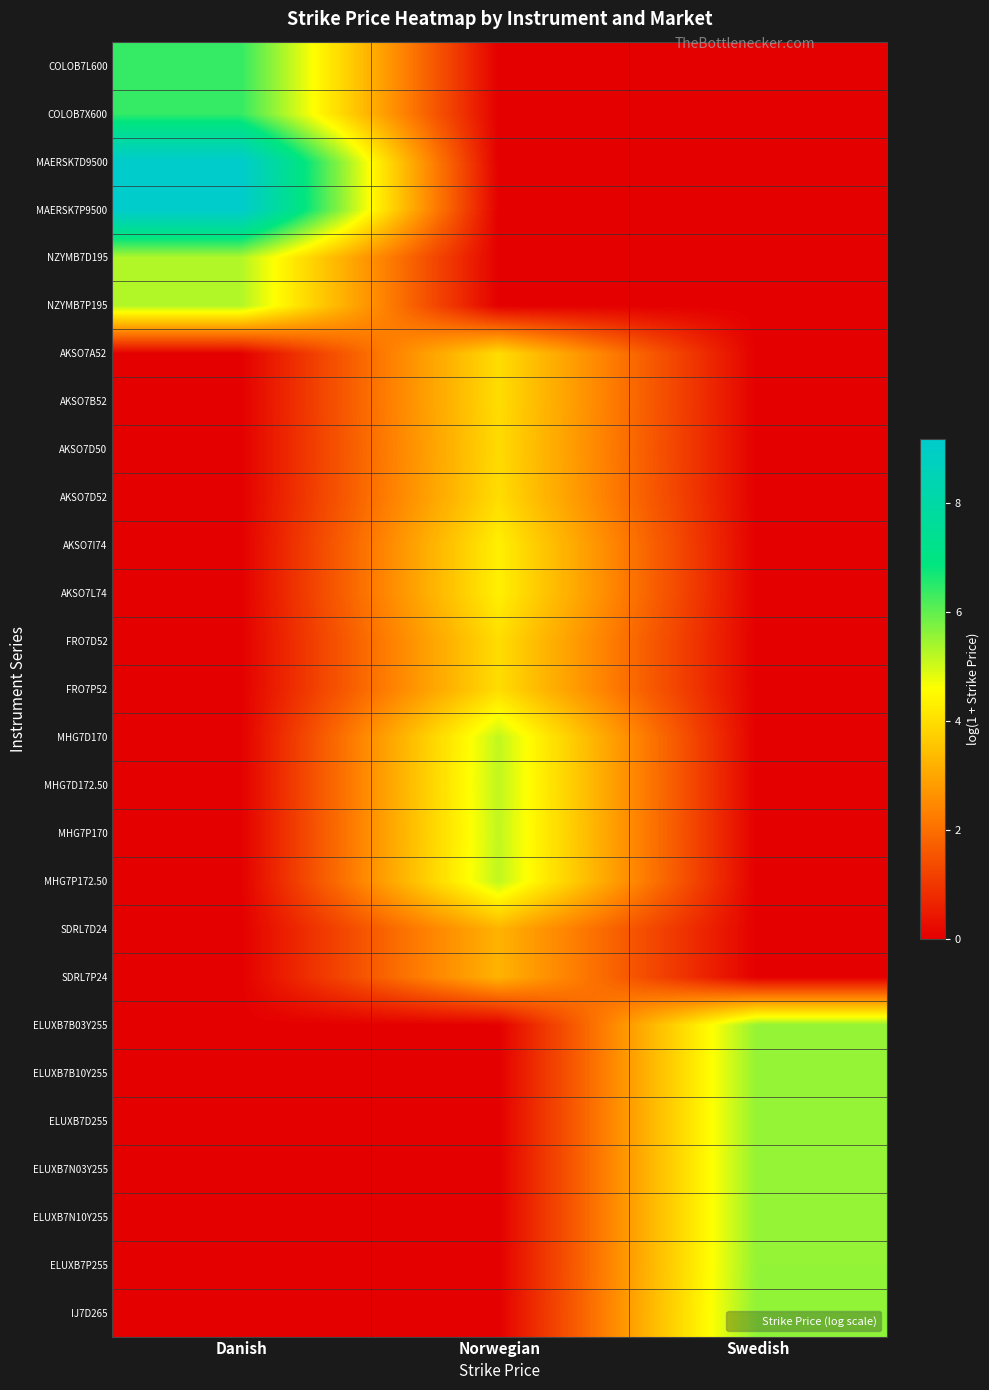

At how many categories does at least one series exceed 3?

3